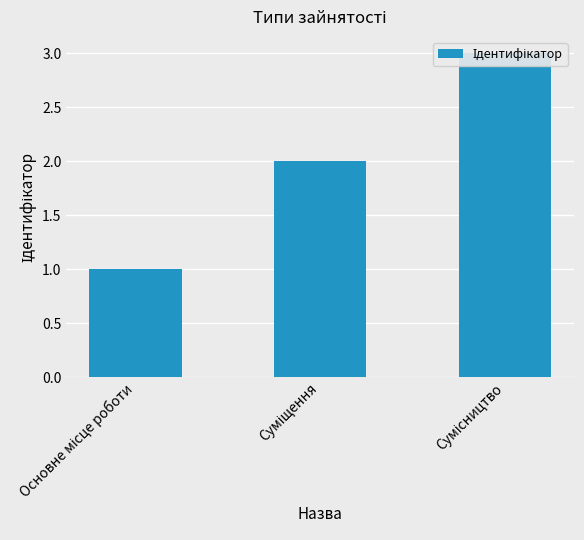

Rank the categories by value from lowest to highest.

Основне місце роботи, Суміщення, Сумісництво